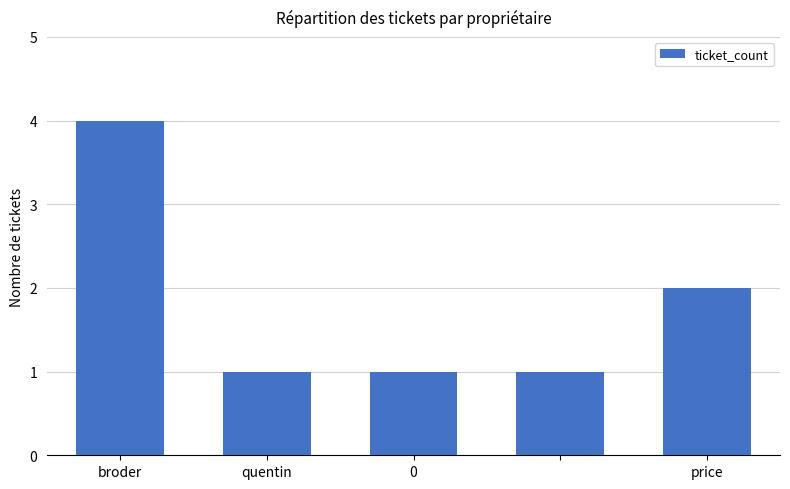

Reading left to right, extract all data points from this chart.

4	1	1	1	2